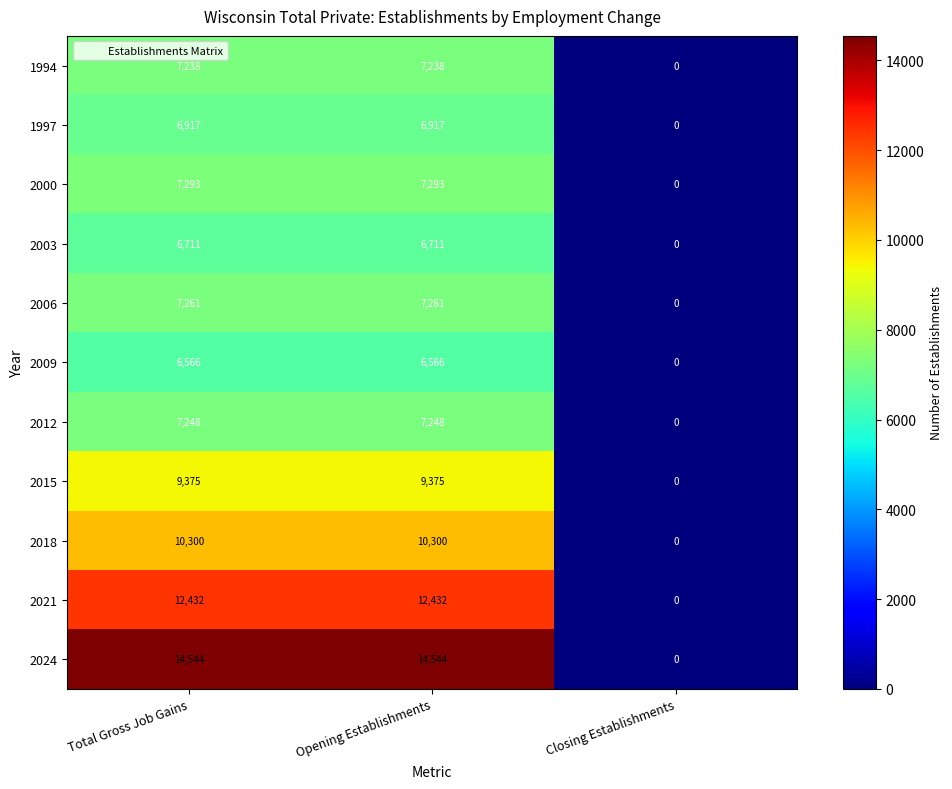

Count the 1997 values in the range 0 to 6917.

3